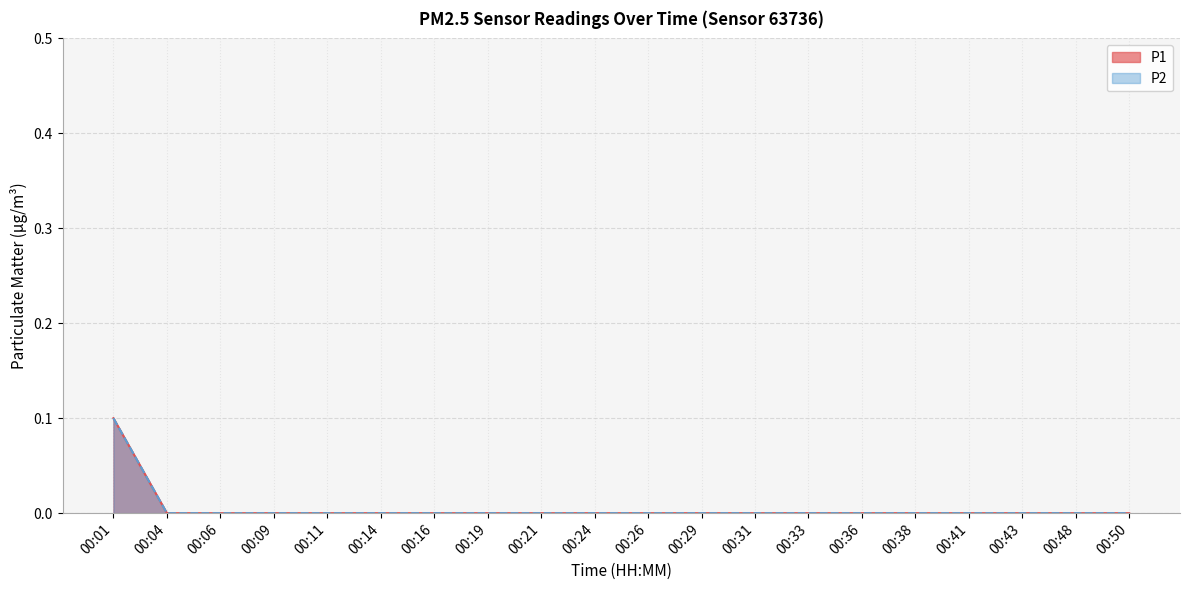

What are all the series names shown in the legend?

P1, P2